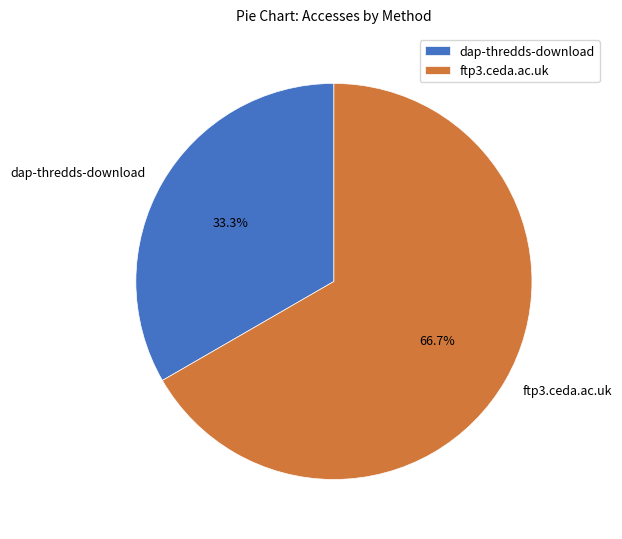

To the nearest percent, what percentage of the pie is dap-thredds-download?

33%